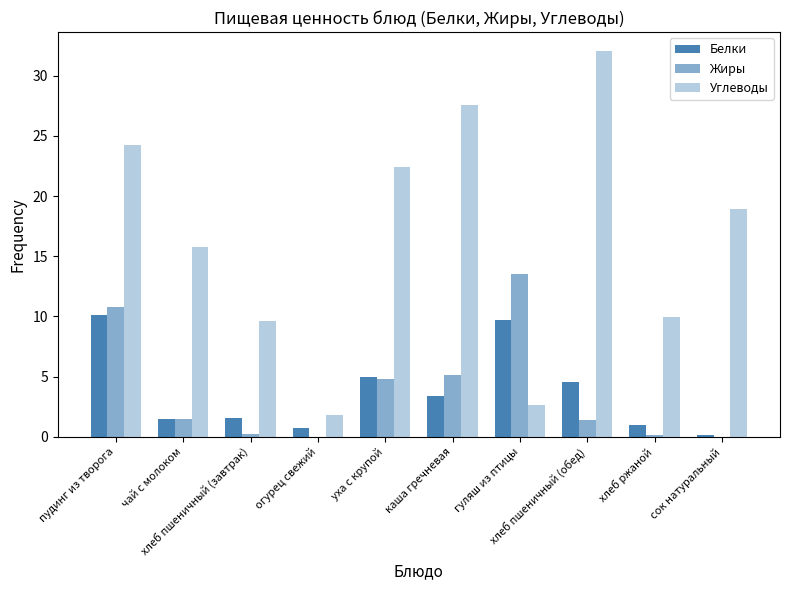

Which label corresponds to the largest value in the chart?

хлеб пшеничный (обед)